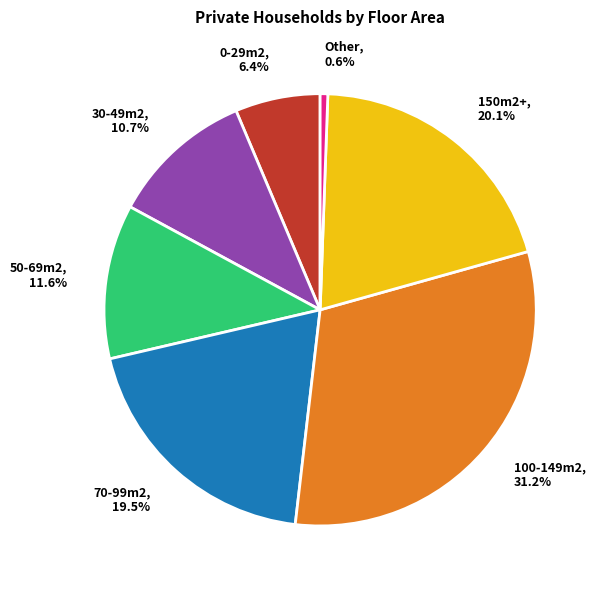

Which has a higher value, 30-49m2 or 100-149m2?

100-149m2